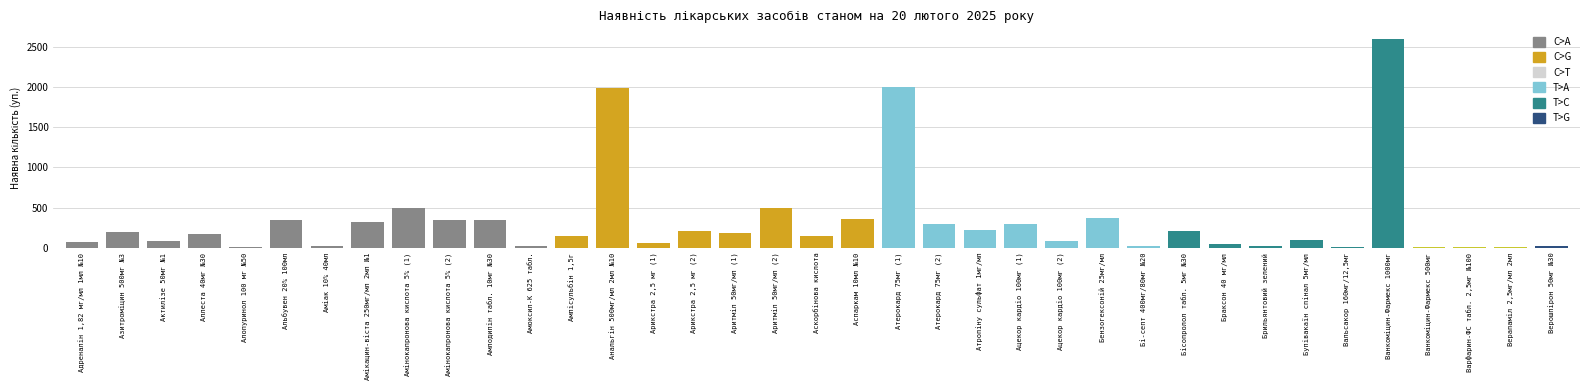

What is the greatest value displayed?

2605